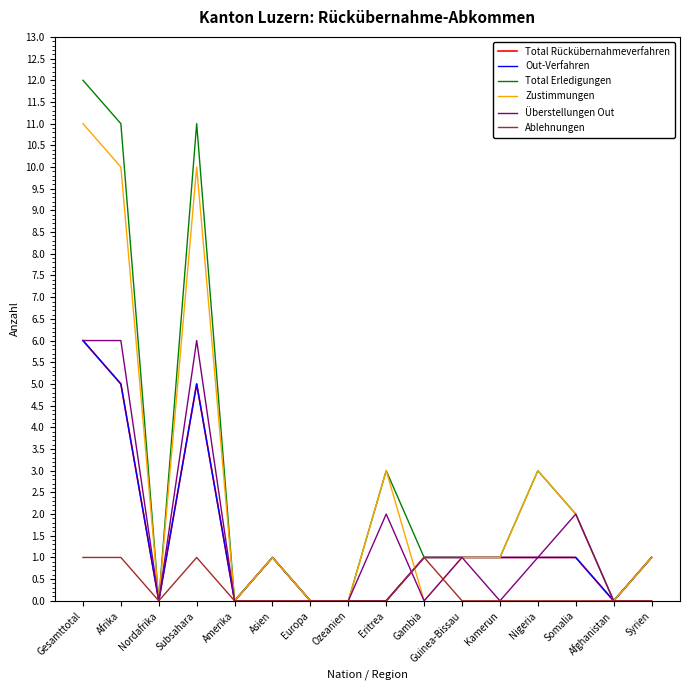

Which category has the lowest value in the Total Rückübernahmeverfahren series?

Nordafrika